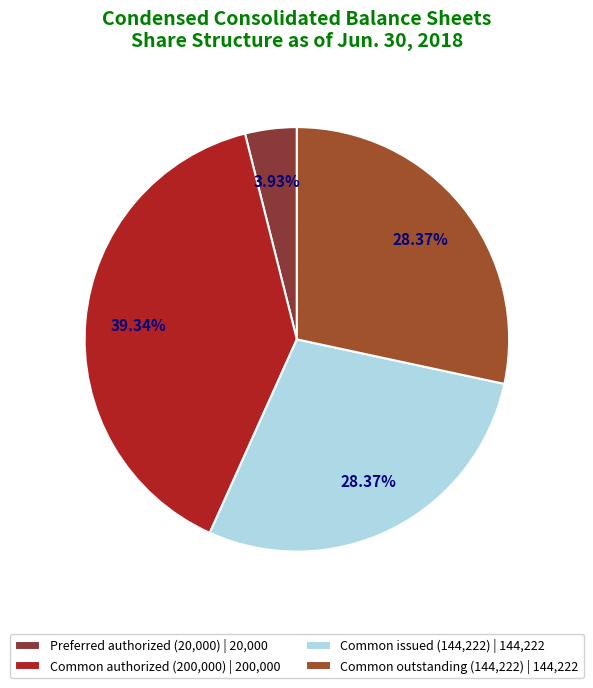

How many segments does this pie chart have?

4